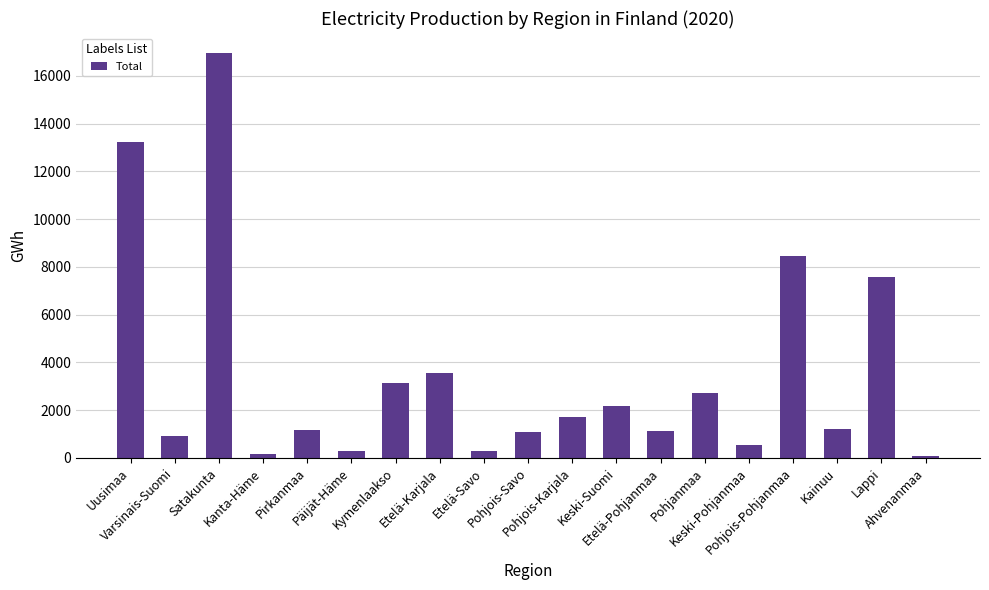

What is the label of the 8th bar from the right?

Keski-Suomi